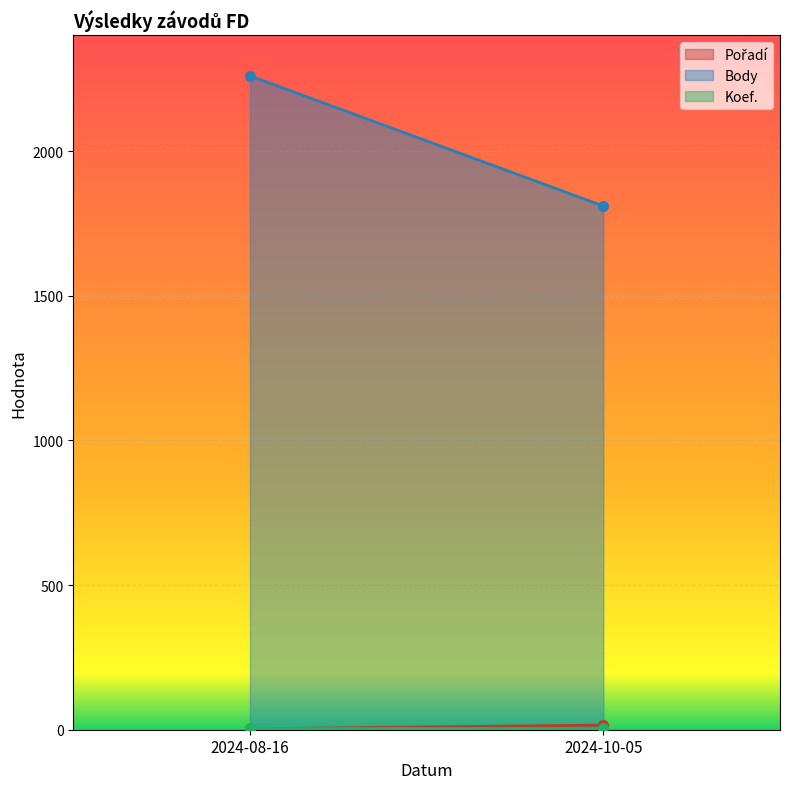

Which series has the widest spread of values?

Body